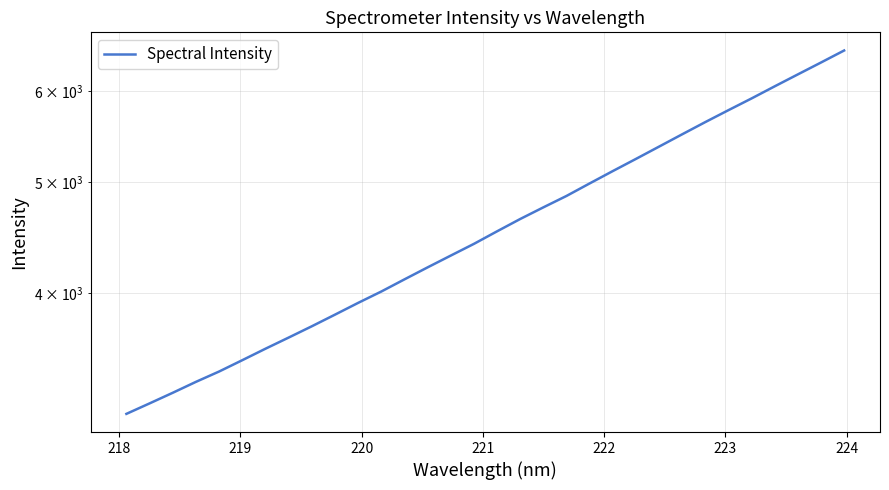

The chart shows a value of 2022.4 at 222. True or false?

False